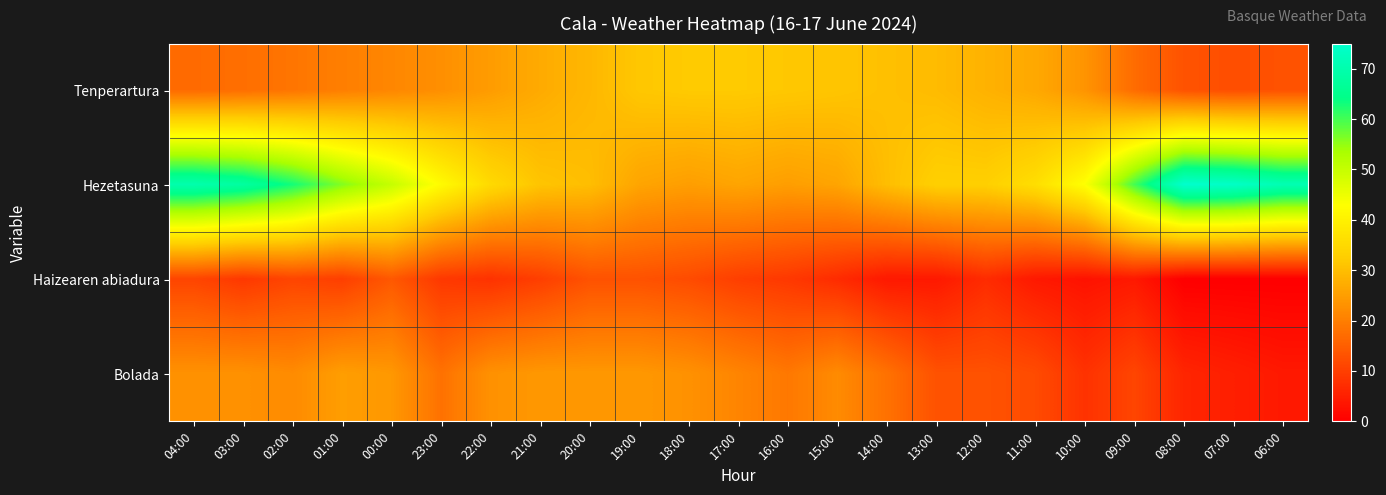

Reading right to left, what are all the values shown in this chart?

Tenperartura: 06:00=13.0	07:00=12.4	08:00=13.1	09:00=17.1	10:00=23.4	11:00=26.6	12:00=28.1	13:00=29.6	14:00=30.3	15:00=31.1	16:00=31.6	17:00=32.0	18:00=32.0	19:00=31.5	20:00=28.9	21:00=27.0	22:00=24.7	23:00=22.7	00:00=21.3	01:00=20.1	02:00=18.6	03:00=17.5	04:00=16.9
Hezetasuna: 06:00=71.0	07:00=74.0	08:00=75.0	09:00=60.0	10:00=43.0	11:00=36.0	12:00=33.0	13:00=33.0	14:00=30.0	15:00=26.0	16:00=25.0	17:00=26.0	18:00=25.0	19:00=26.0	20:00=30.0	21:00=31.0	22:00=35.0	23:00=42.0	00:00=50.0	01:00=56.0	02:00=63.0	03:00=68.0	04:00=70.0
Haizearen abiadura: 06:00=0.0	07:00=0.0	08:00=0.0	09:00=4.0	10:00=3.0	11:00=4.0	12:00=7.0	13:00=4.0	14:00=4.0	15:00=7.0	16:00=9.0	17:00=10.0	18:00=12.0	19:00=13.0	20:00=13.0	21:00=10.0	22:00=8.0	23:00=9.0	00:00=14.0	01:00=10.0	02:00=11.0	03:00=9.0	04:00=11.0
Bolada: 06:00=4.0	07:00=5.0	08:00=6.0	09:00=11.0	10:00=8.0	11:00=12.0	12:00=13.0	13:00=13.0	14:00=18.0	15:00=22.0	16:00=19.0	17:00=21.0	18:00=23.0	19:00=24.0	20:00=24.0	21:00=24.0	22:00=23.0	23:00=18.0	00:00=24.0	01:00=25.0	02:00=22.0	03:00=23.0	04:00=23.0